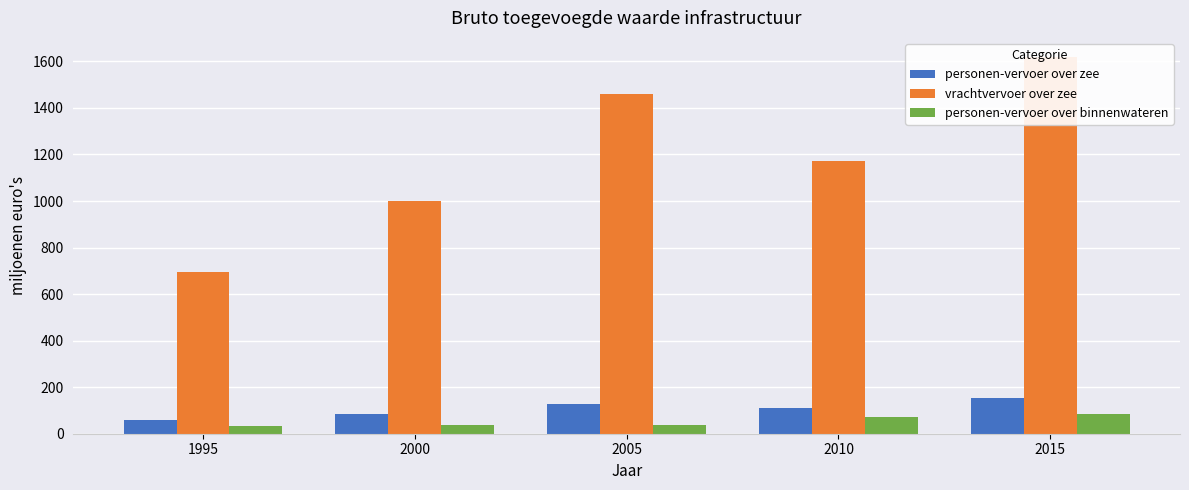

Rank the series by their maximum value, from lowest to highest.

personen-vervoer over binnenwateren, personen-vervoer over zee, vrachtvervoer over zee